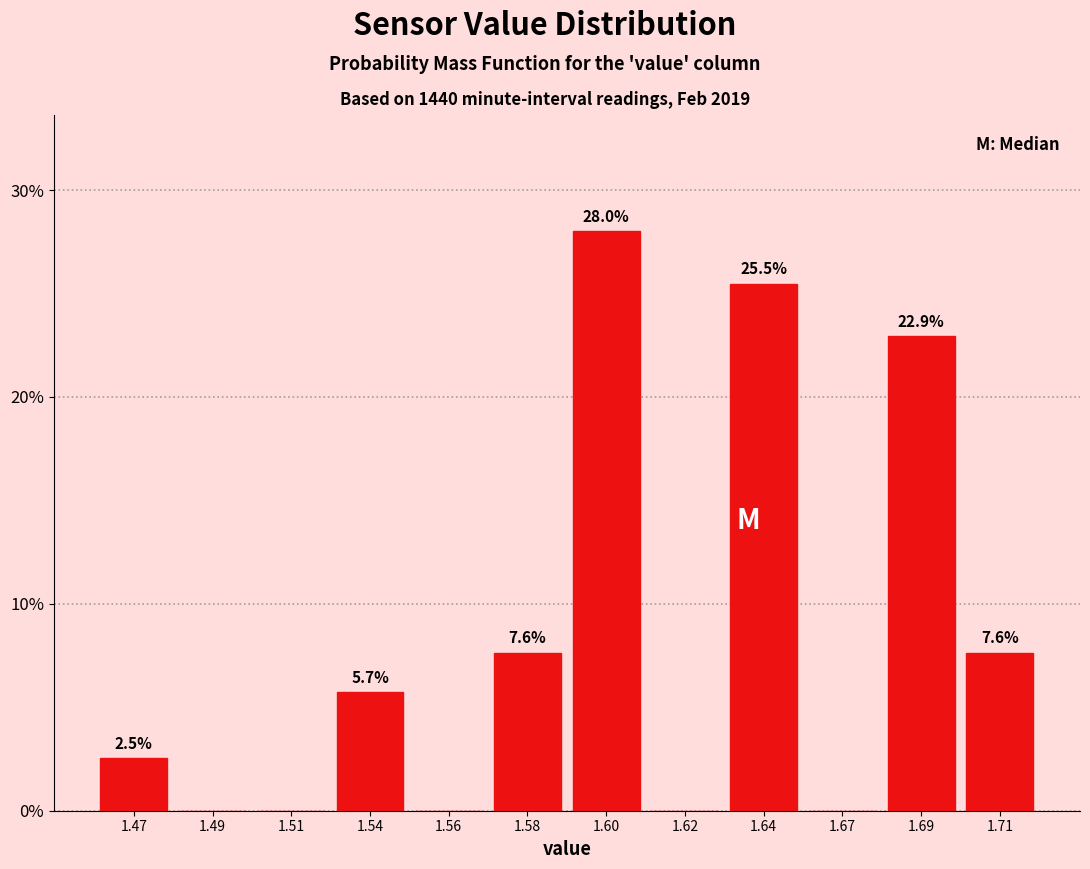

Reading left to right, extract all data points from this chart.

1.47=2.5	1.49=0.0	1.51=0.0	1.54=5.7	1.56=0.0	1.58=7.6	1.60=28.0	1.62=0.0	1.64=25.5	1.67=0.0	1.69=22.9	1.71=7.6